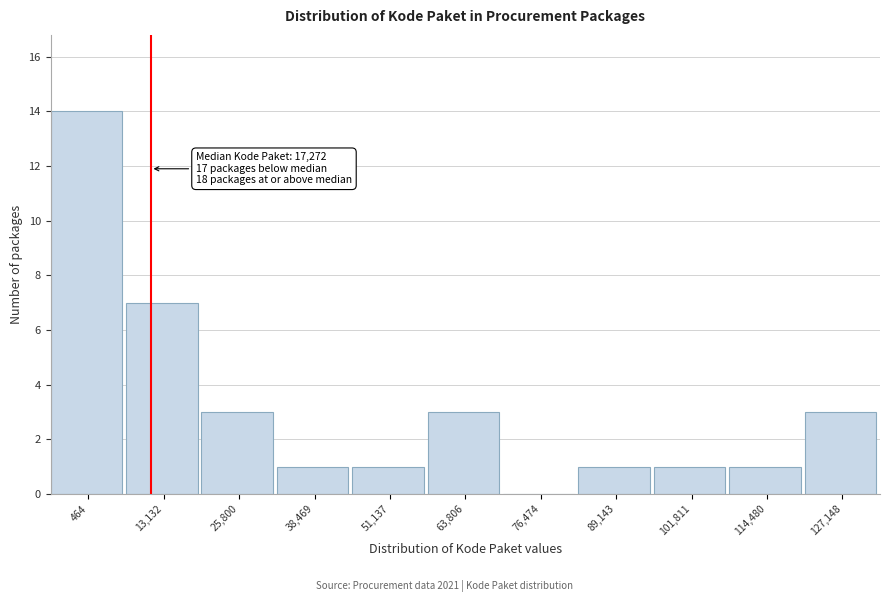

Reading right to left, transcribe all the data shown in this chart.

127,148=3	114,480=1	101,811=1	89,143=1	76,474=0	63,806=3	51,137=1	38,469=1	25,800=3	13,132=7	464=14